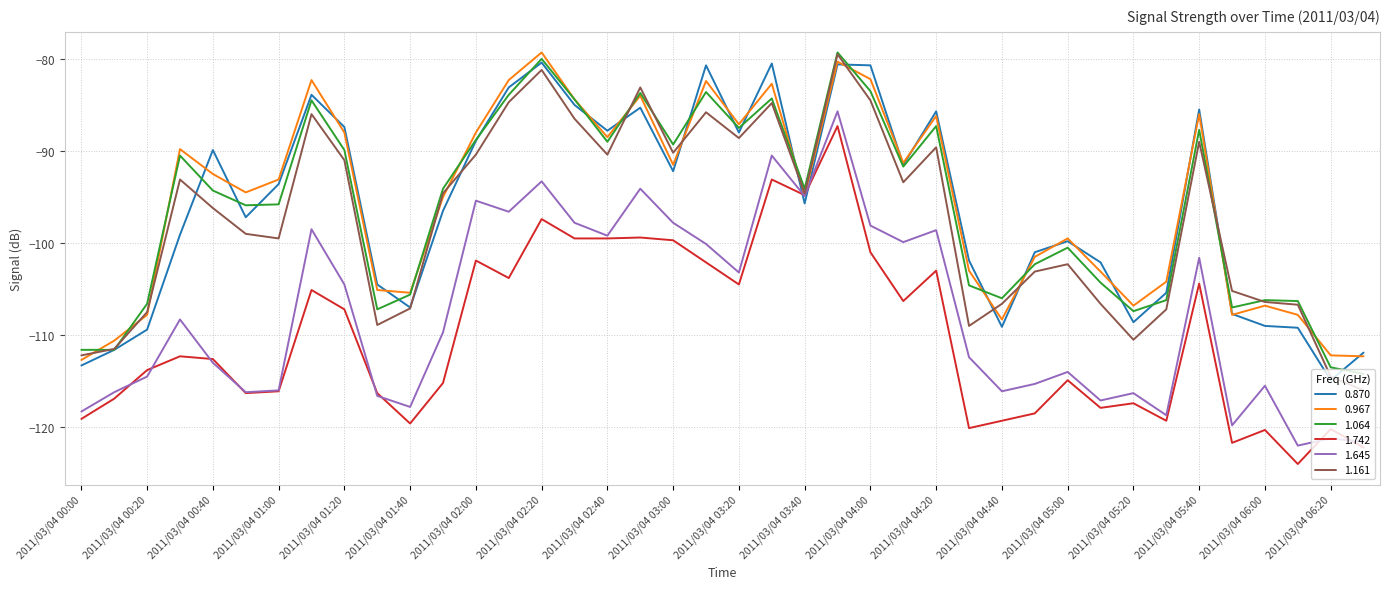

What is the smallest value displayed?

-124.0